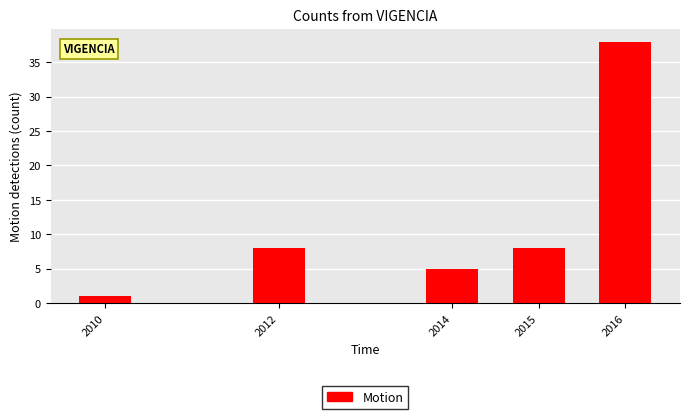

Reading left to right, extract all data points from this chart.

1	8	5	8	38